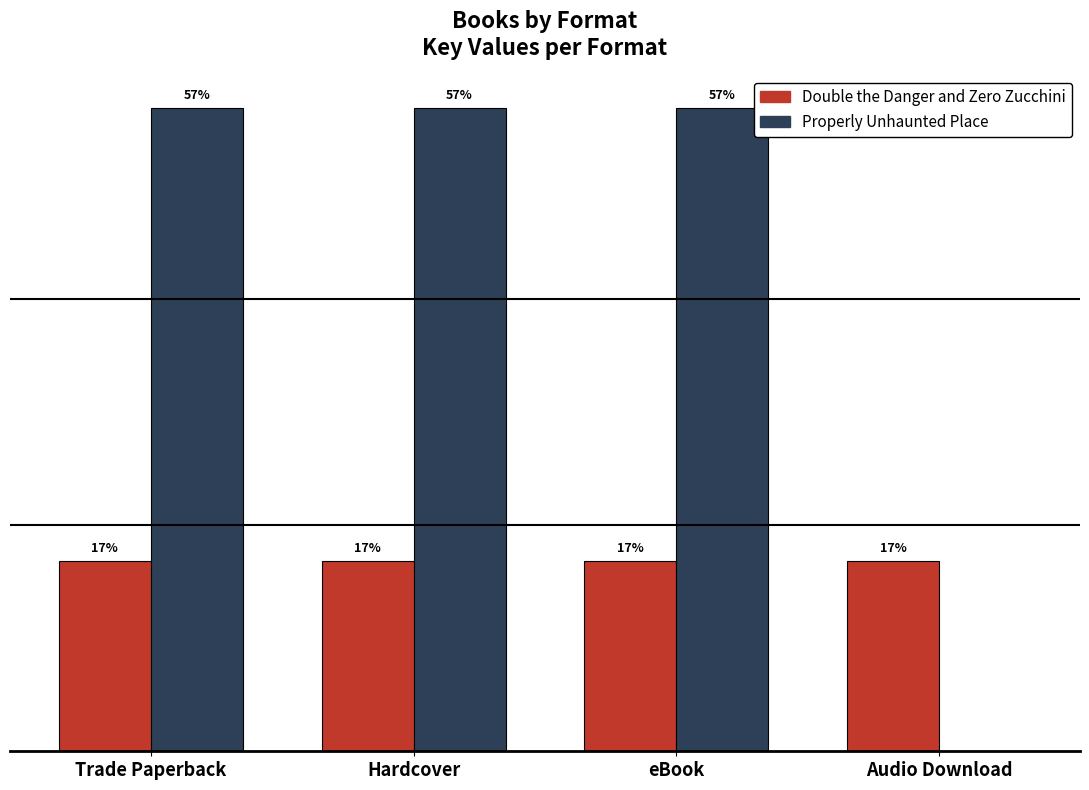

Which series has the largest total across all categories?

Properly Unhaunted Place